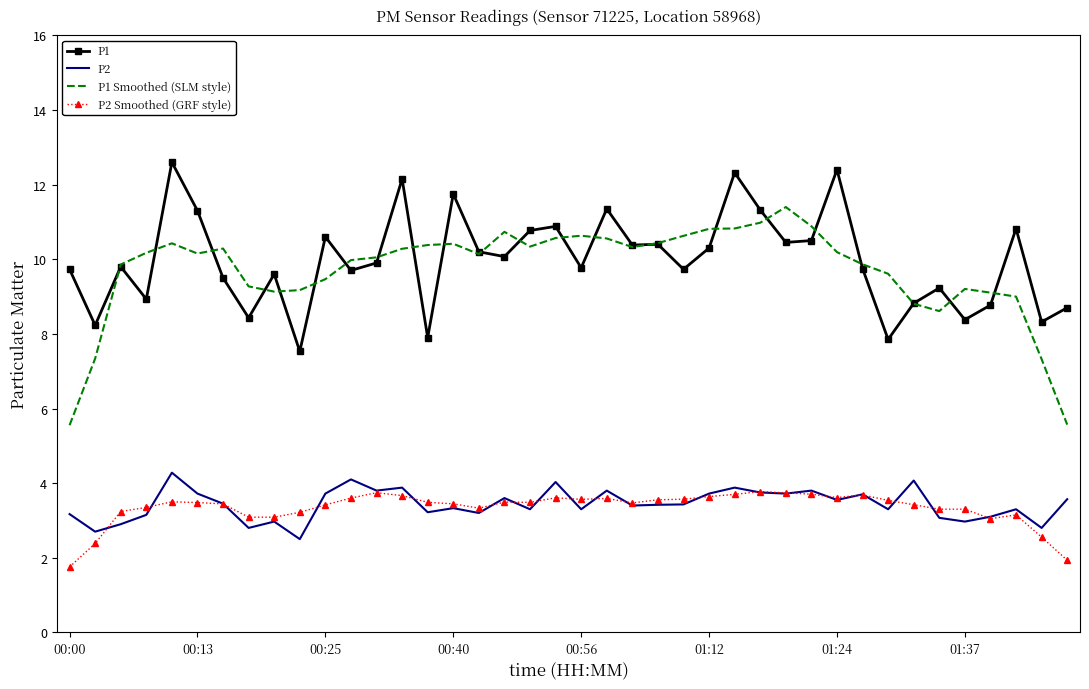

True or false: P1 Smoothed (SLM style) and P2 cross at least once.

False